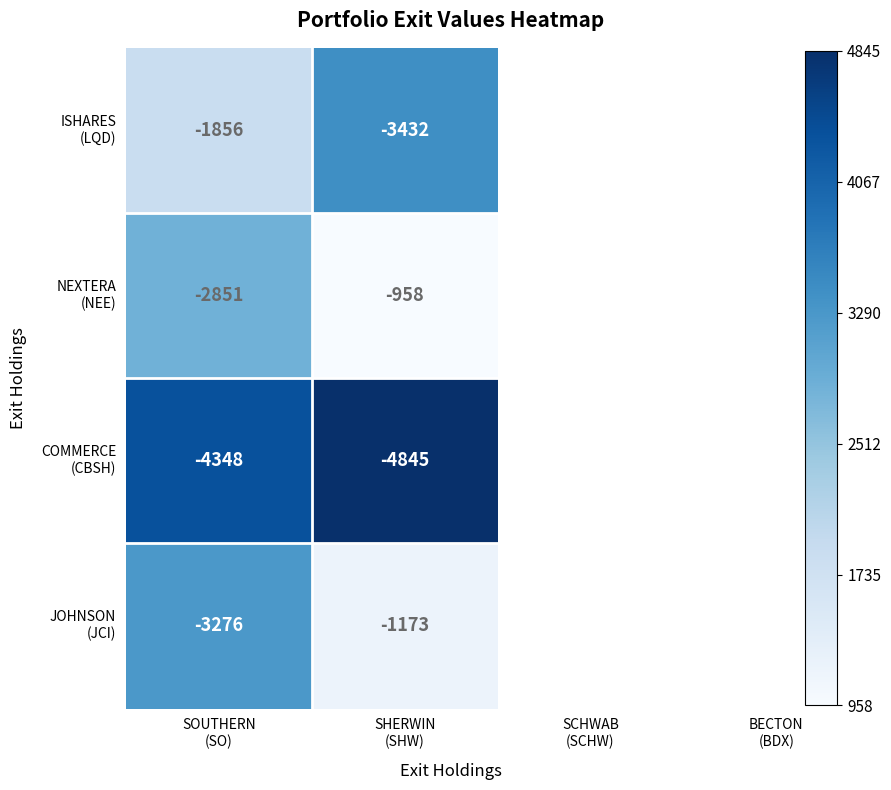

What is the minimum value shown in the chart?

-4845